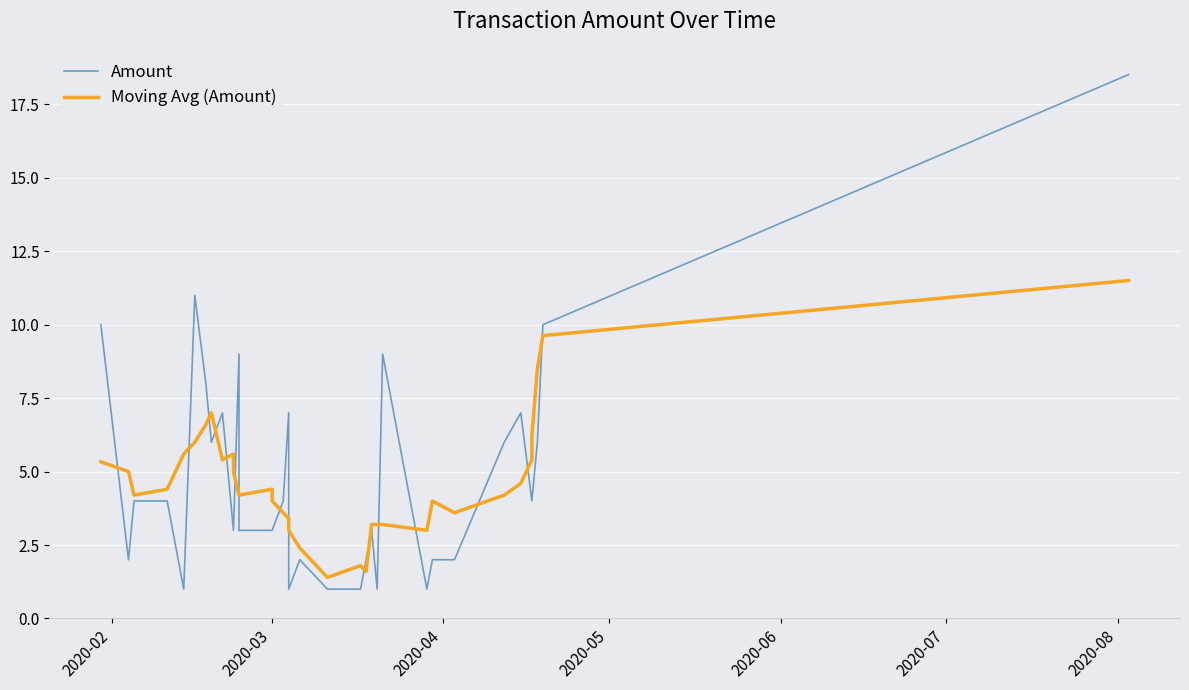

Is the value of Amount at 13 greater than the value of Moving Avg (Amount) at 18?

Yes